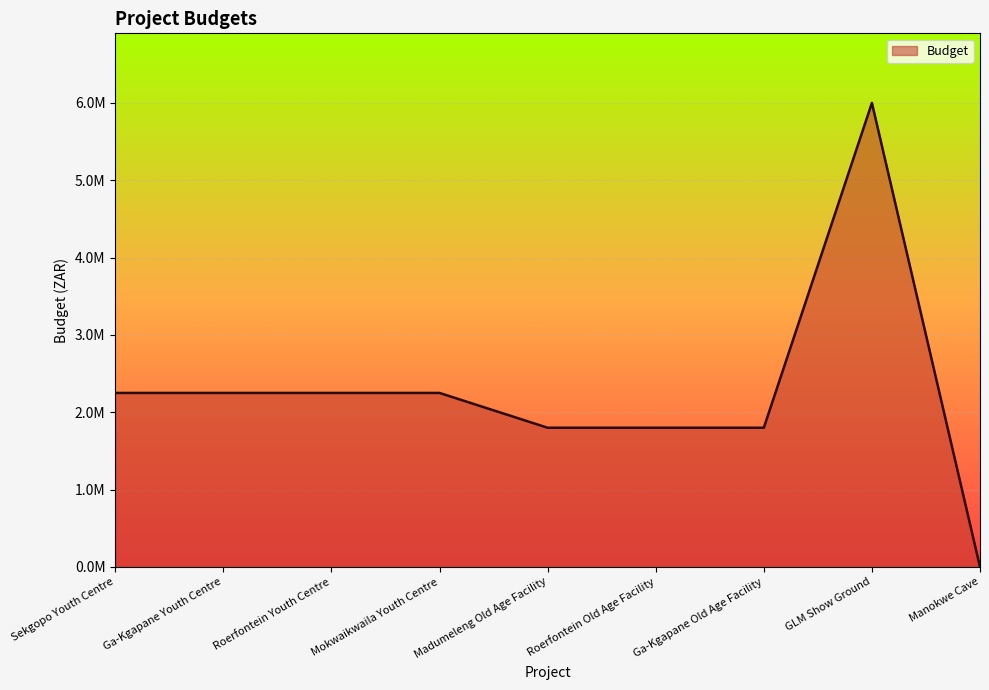

Reading left to right, list all the values displayed in this chart.

2250000	2250000	2250000	2250000	1800000	1800000	1800000	6000000	0